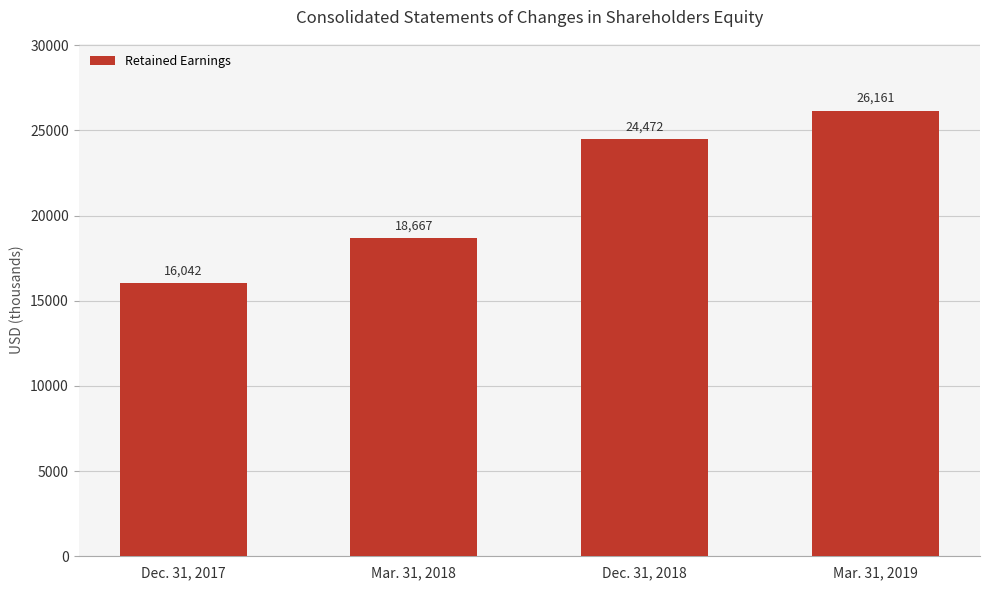

Read the value at Dec. 31, 2018, to the nearest 10.

24470